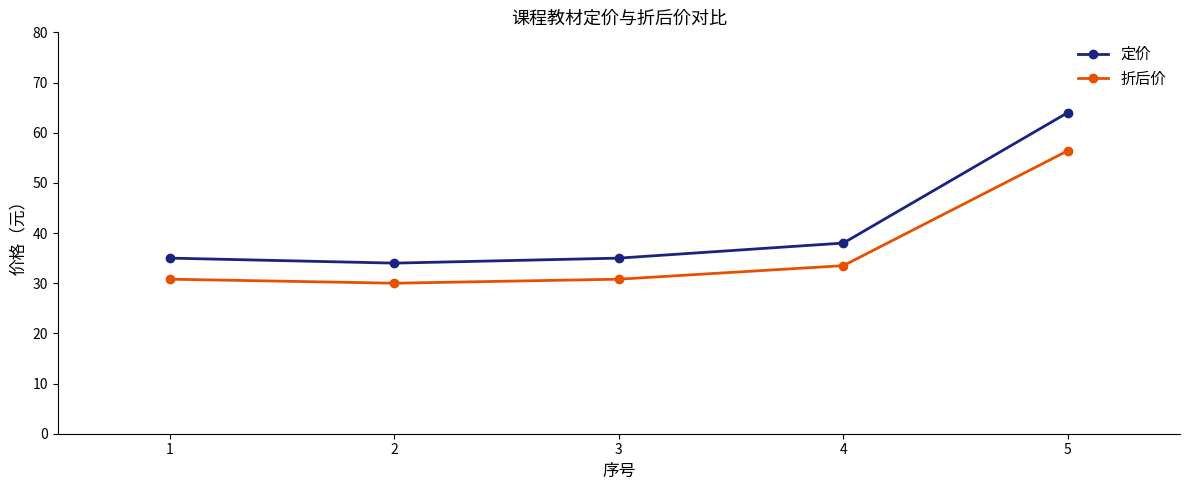

How many interior local valleys does the 折后价 series have?

1